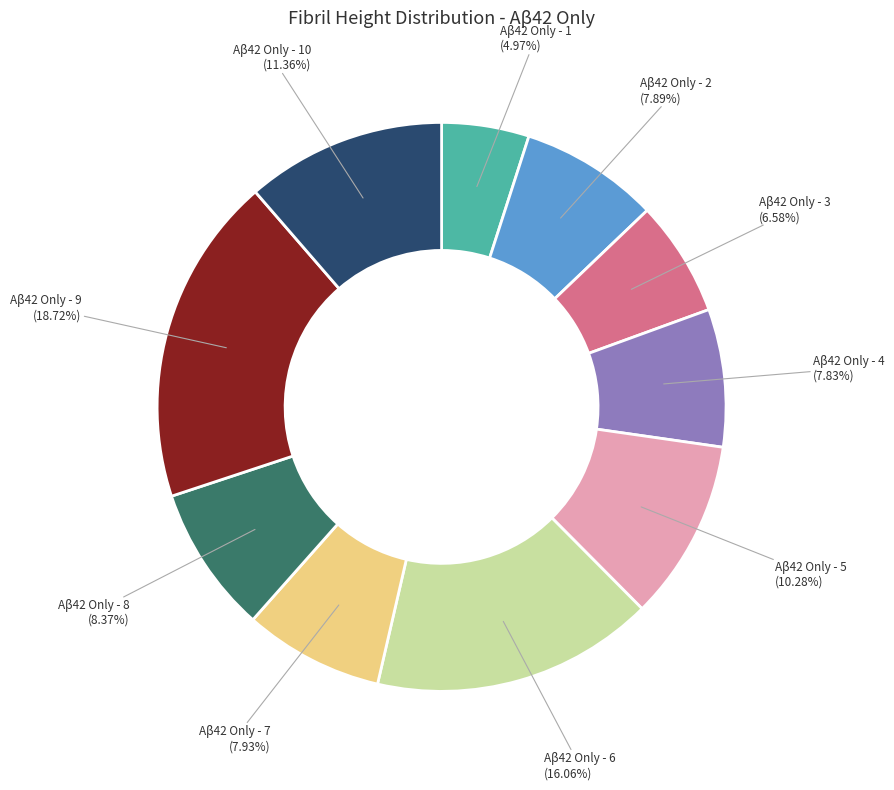

To the nearest percent, what is the difference between the Aβ42 Only - 9 and Aβ42 Only - 1 slice percentages?

14%